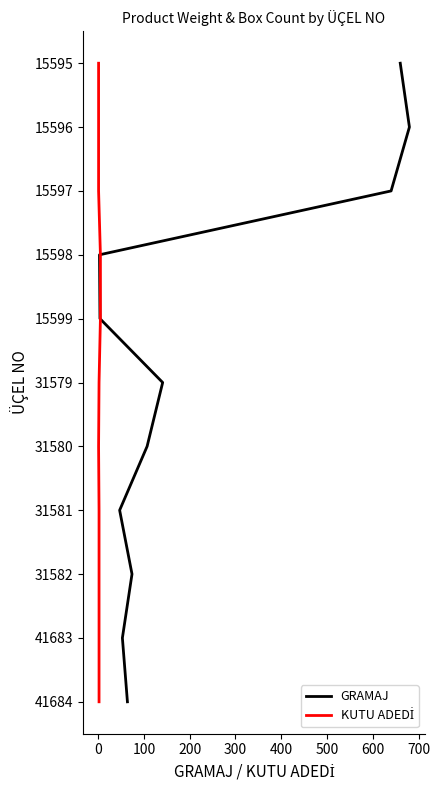

What is the difference between the maximum and second lowest values in the KUTU ADEDİ series?

9